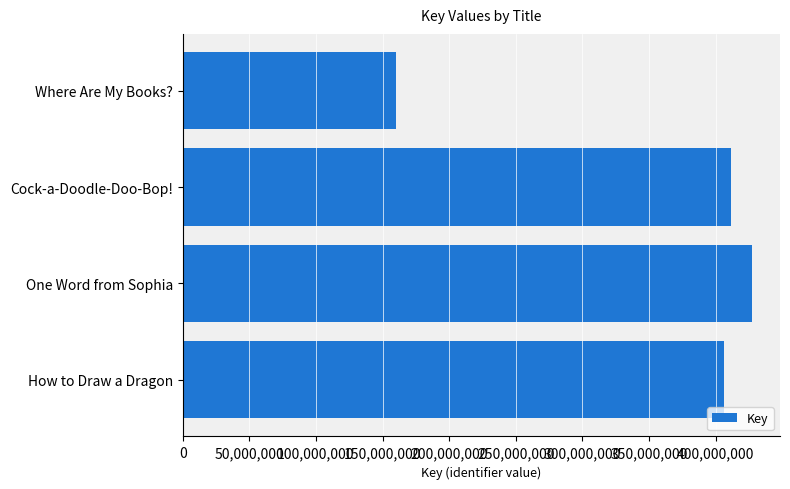

The value at Where Are My Books? is 160150135. True or false?

True